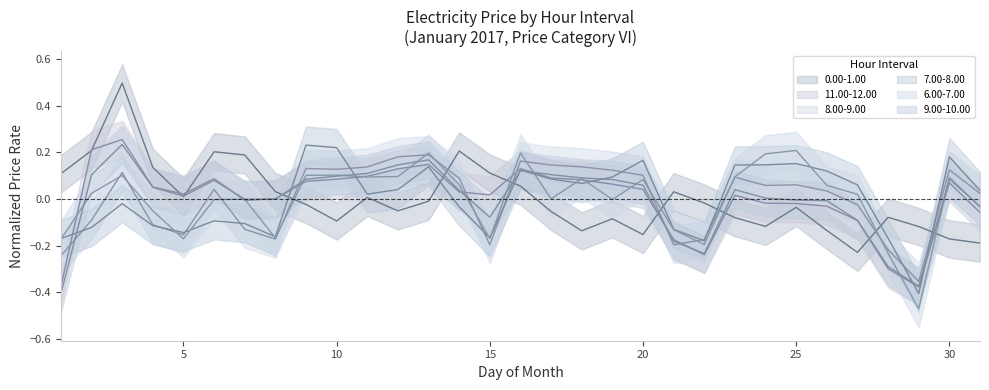

What is the difference between the second highest and minimum values in the 8.00-9.00 series?

0.5